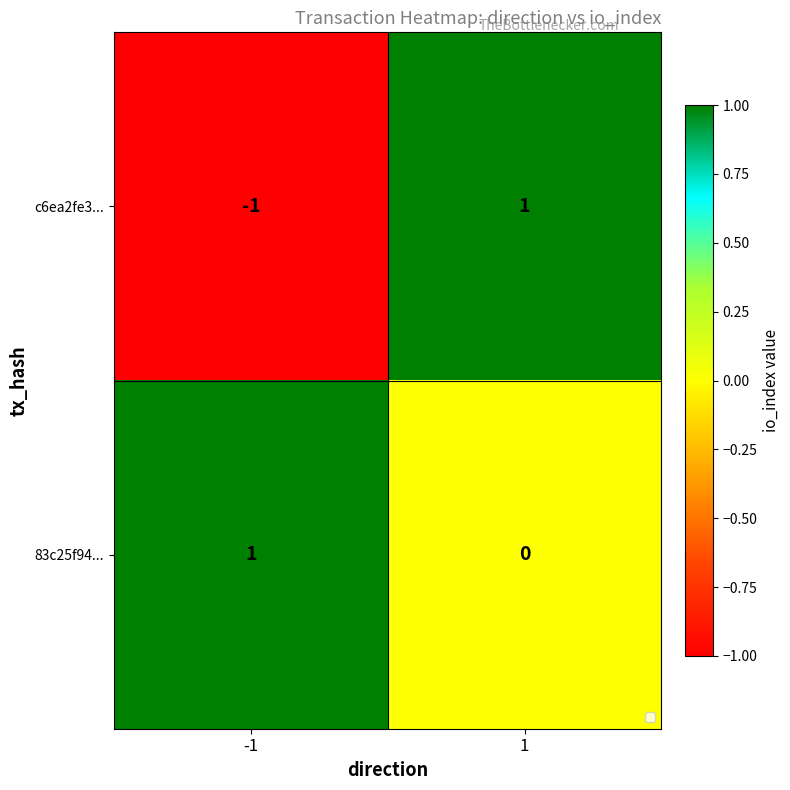

Is it true that 83c25f94... equals 0 at 1?

True